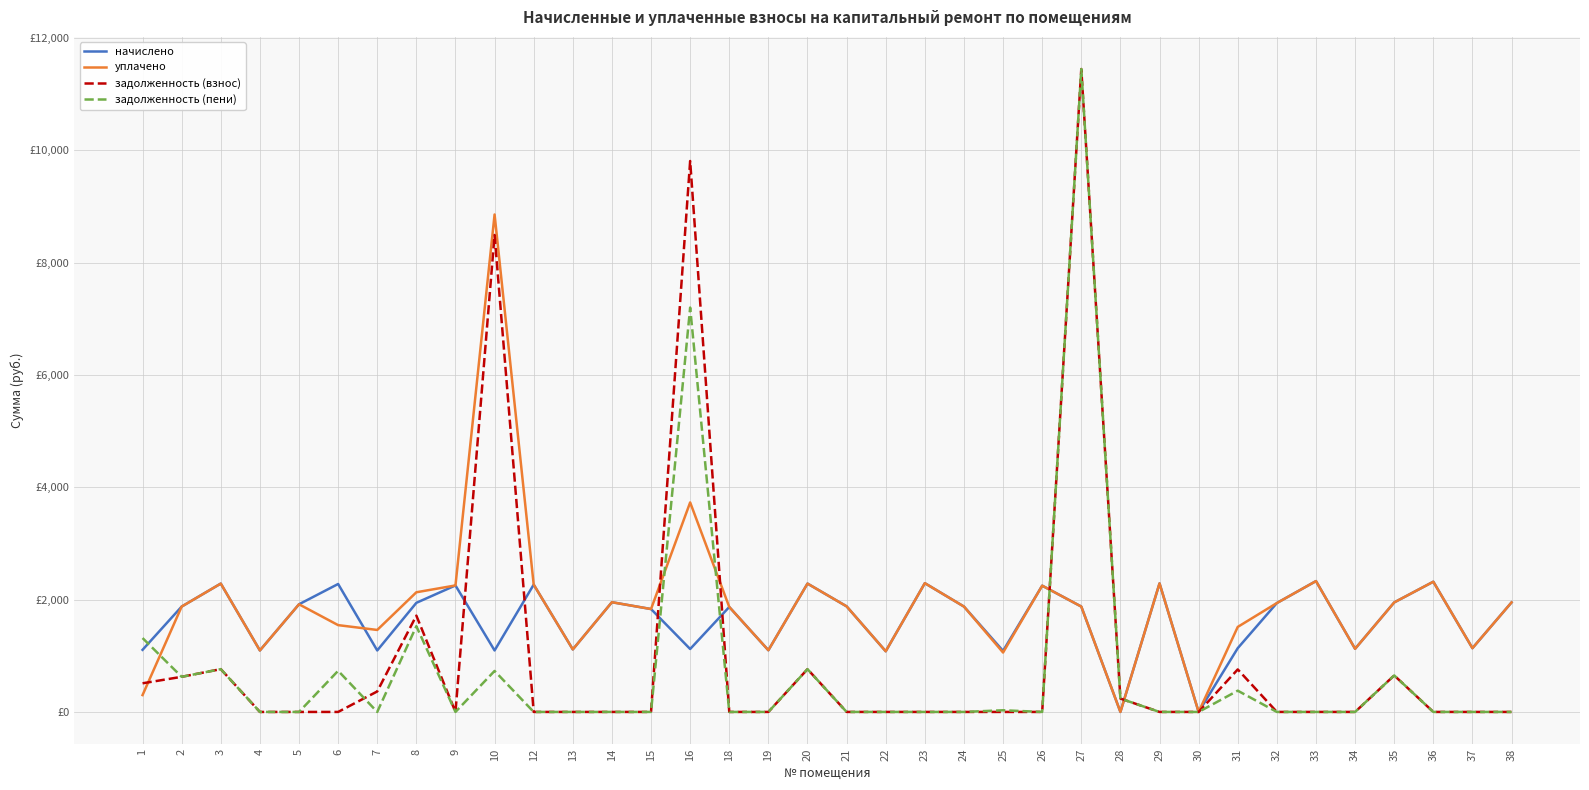

Which series has the largest total across all categories?

уплачено